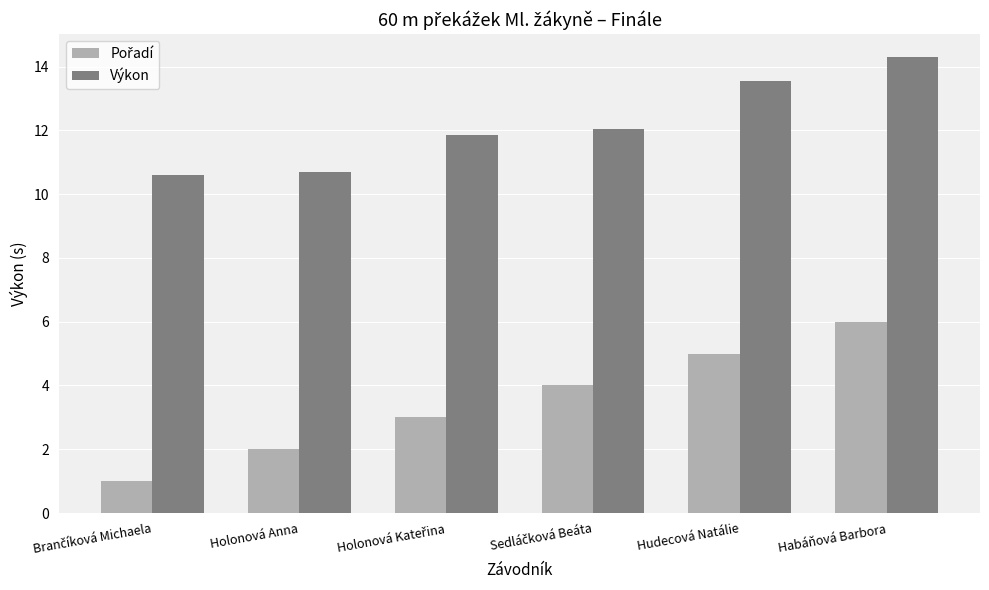

Which category has the highest value across all series?

Habáňová Barbora